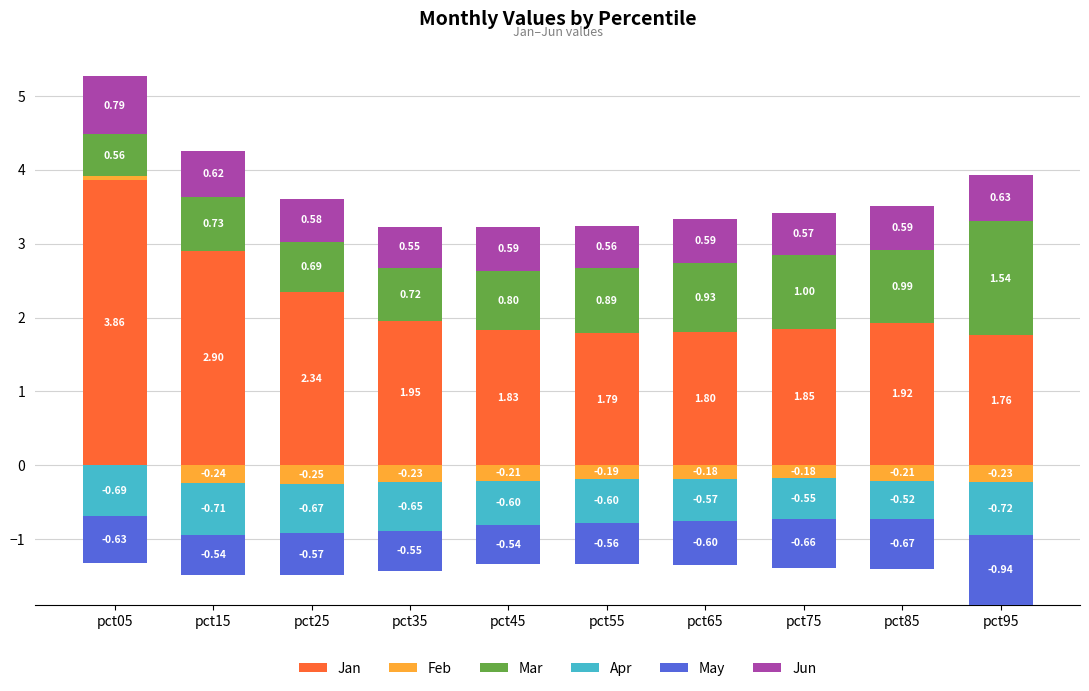

Rank the series at pct85 from highest to lowest value.

Jan, Mar, Jun, Feb, Apr, May